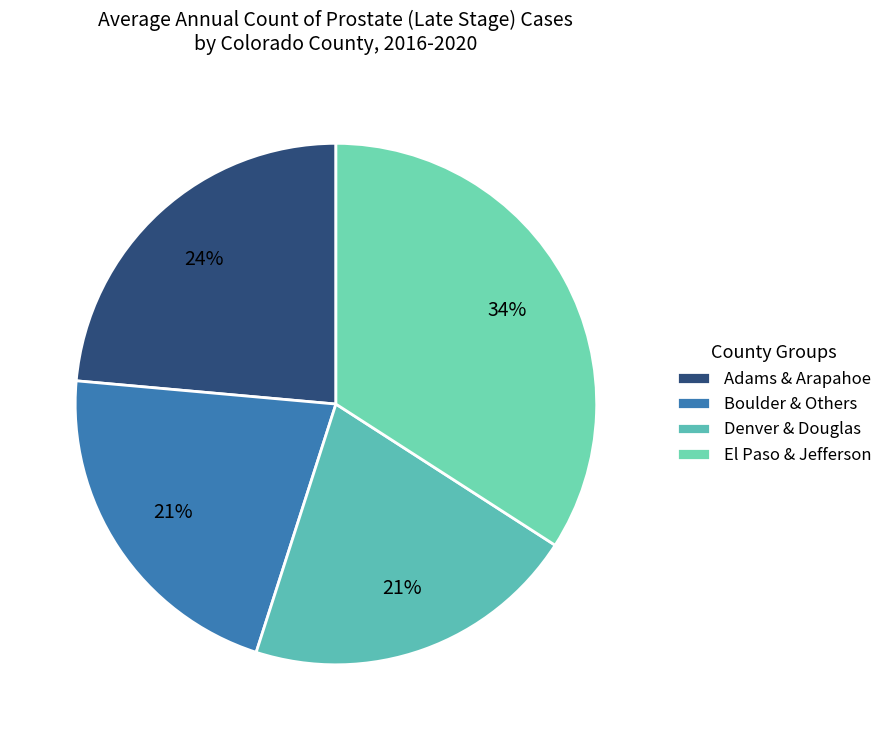

How many slices are in this pie chart?

4